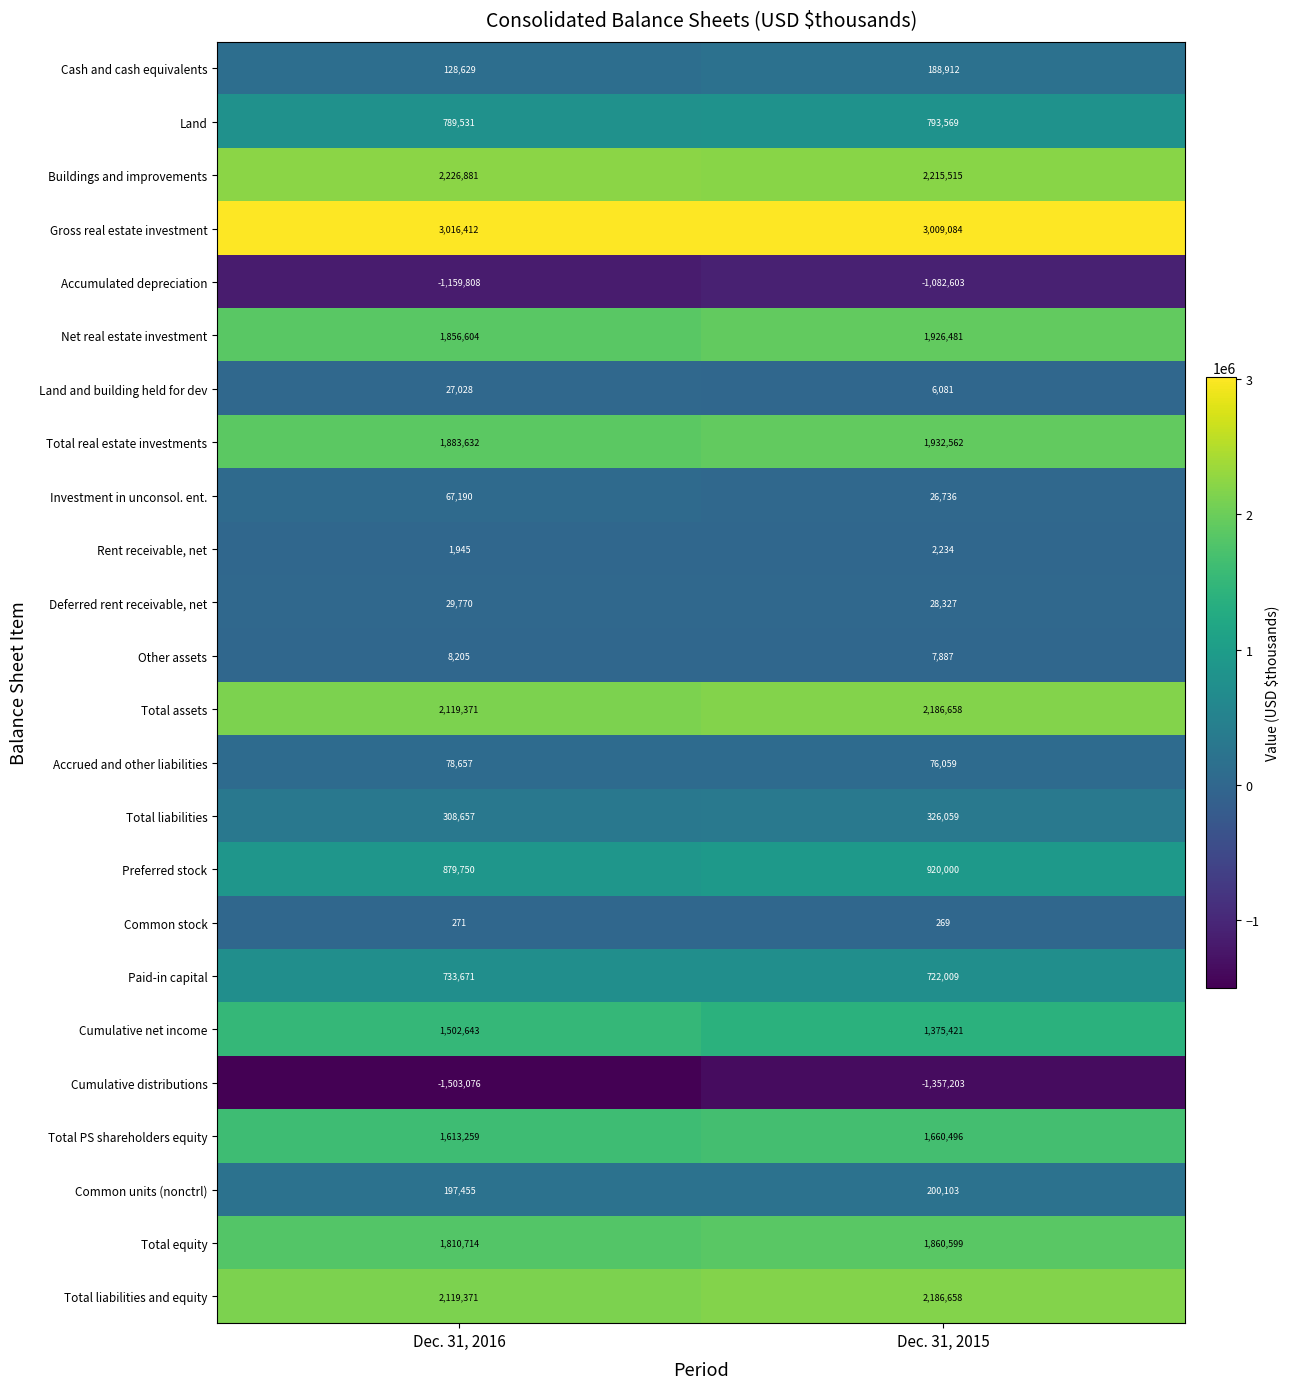

What is the total value across all series at Dec. 31, 2015?

19211913